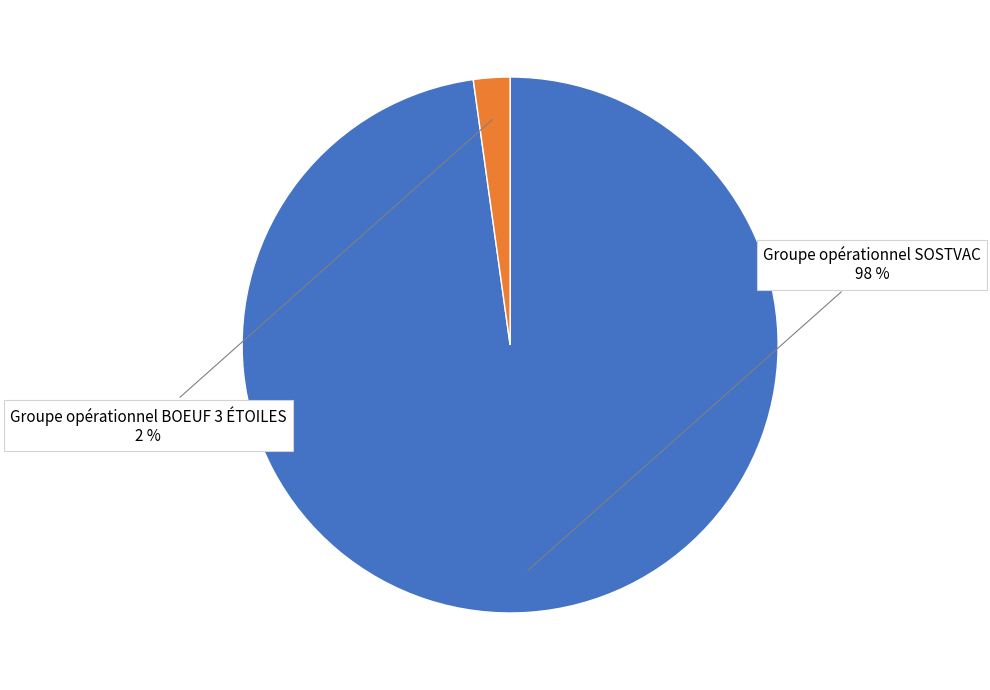

To the nearest percent, what is the difference between the Groupe opérationnel BOEUF 3 ÉTOILES and Groupe opérationnel SOSTVAC slice percentages?

96%